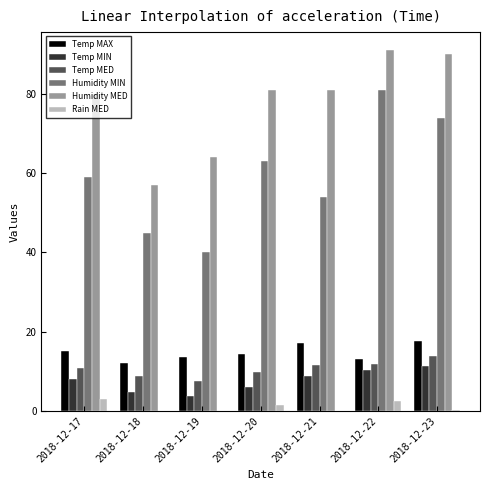

Is the value of Humidity MIN at 2018-12-20 greater than the value of Rain MED at 2018-12-20?

Yes